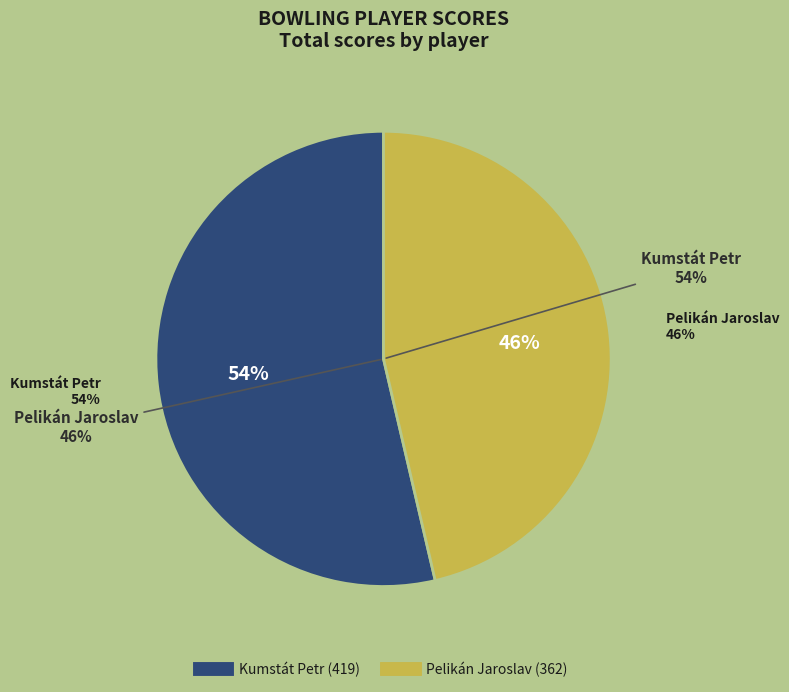

What is the smallest slice in the pie chart?

Pelikán Jaroslav